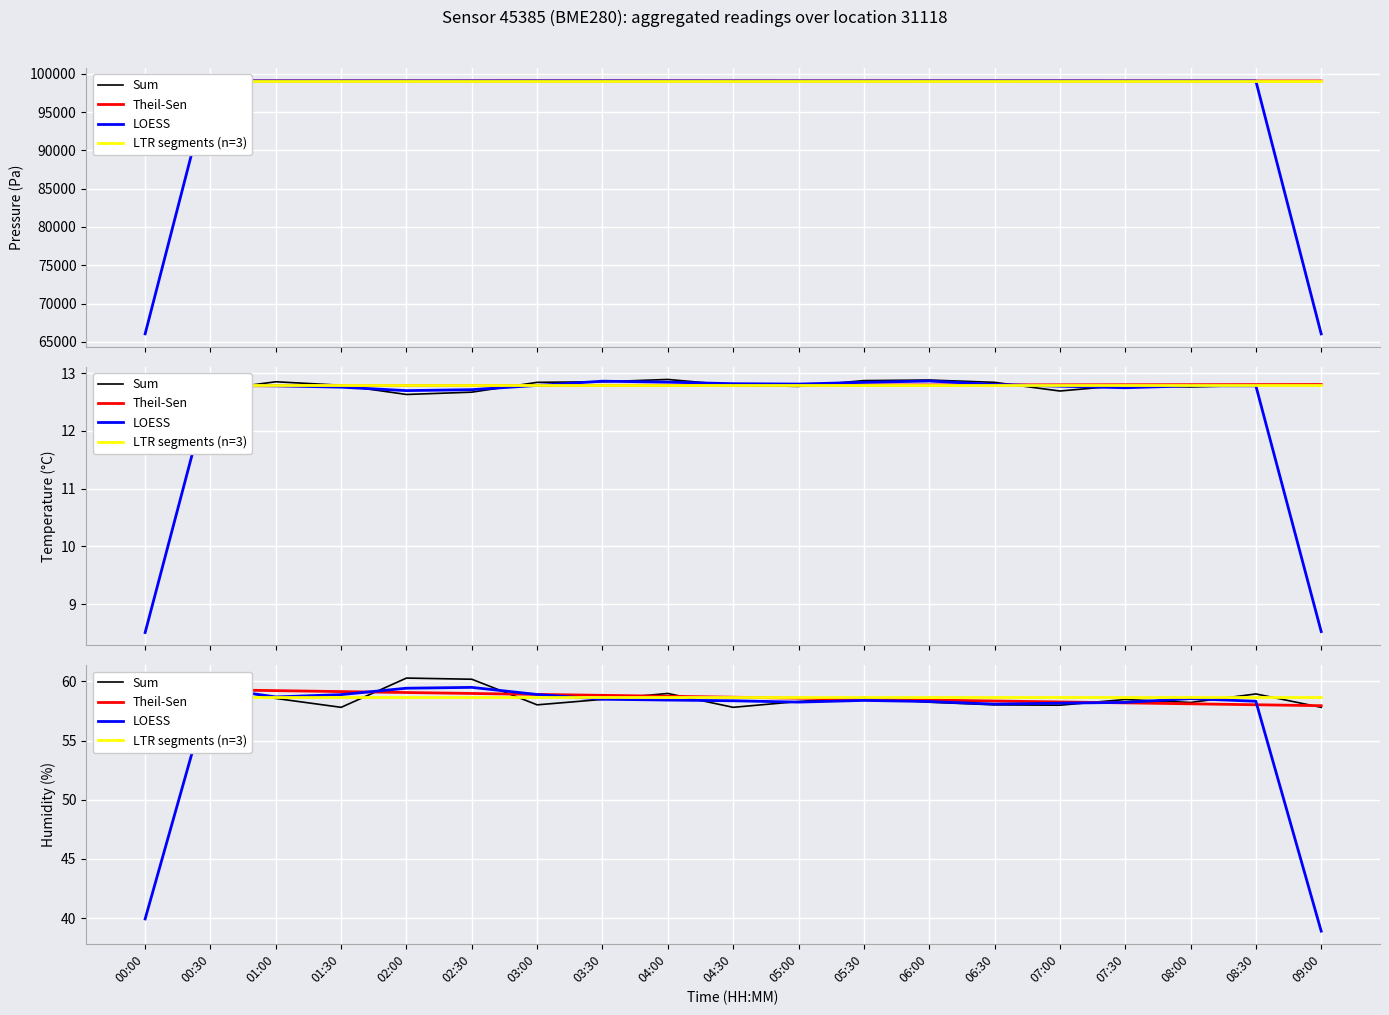

What is the label of the 11th point from the right?

04:00